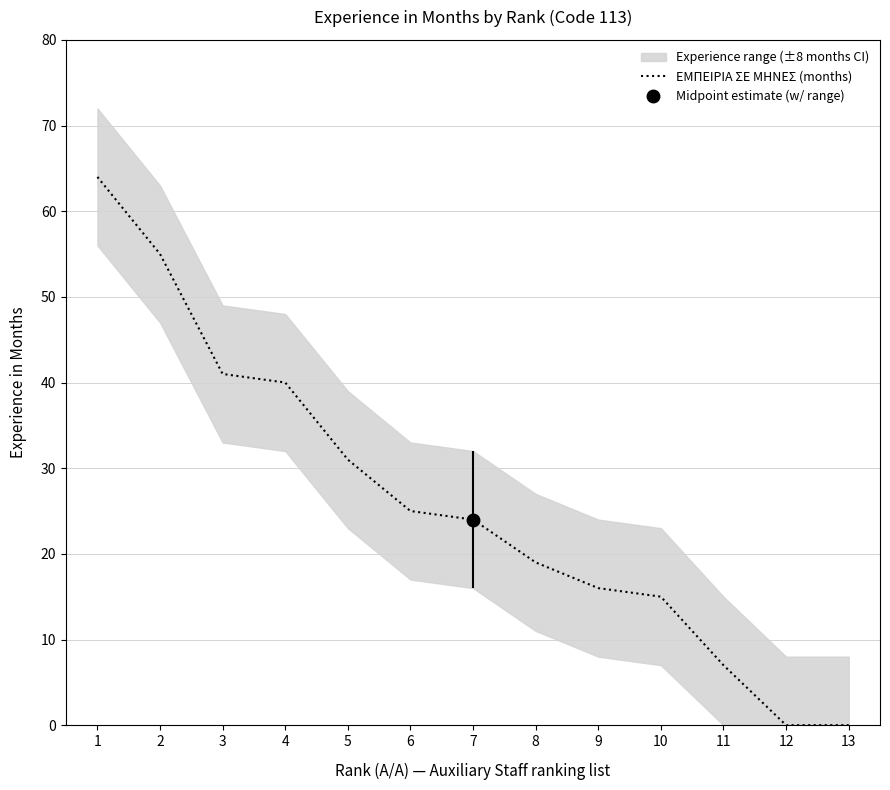

Is this an area chart (filled region under the line)?

No